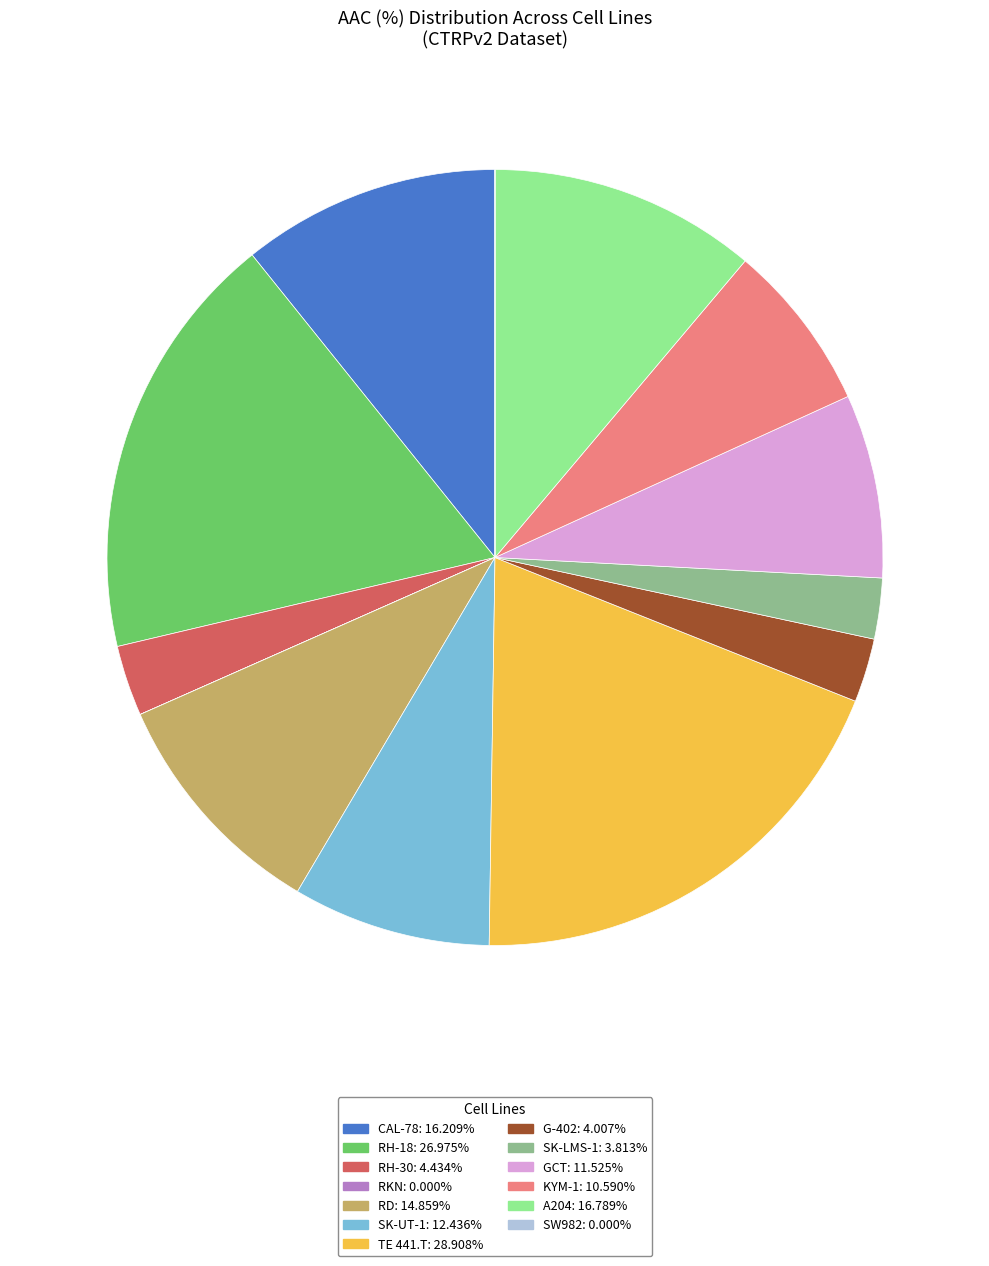

Is the sum of RD: 14.859% and SK-UT-1: 12.436% greater than half?

No